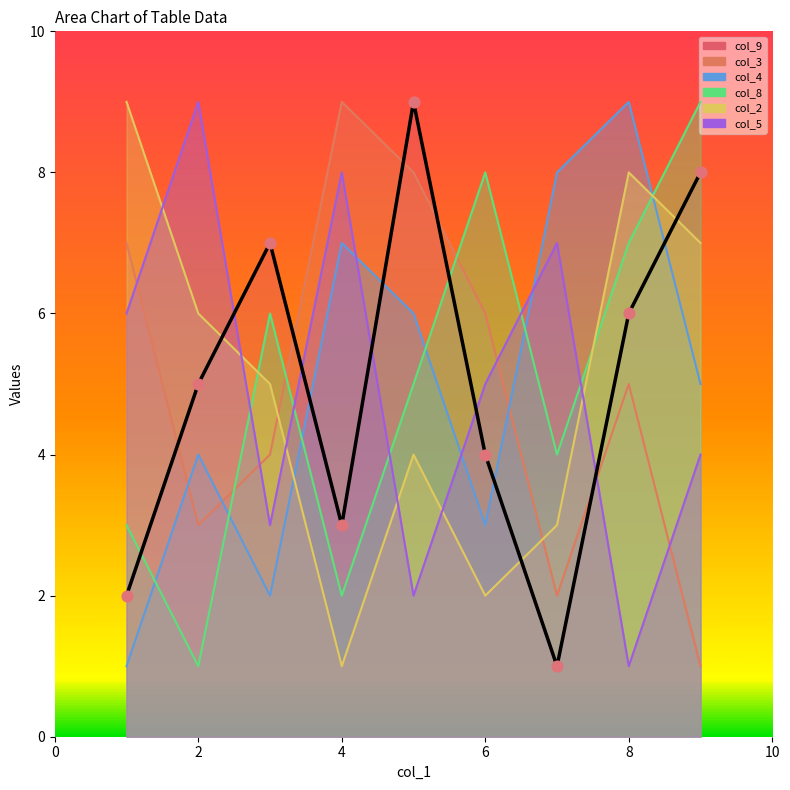

Which series has the largest total across all categories?

col_9